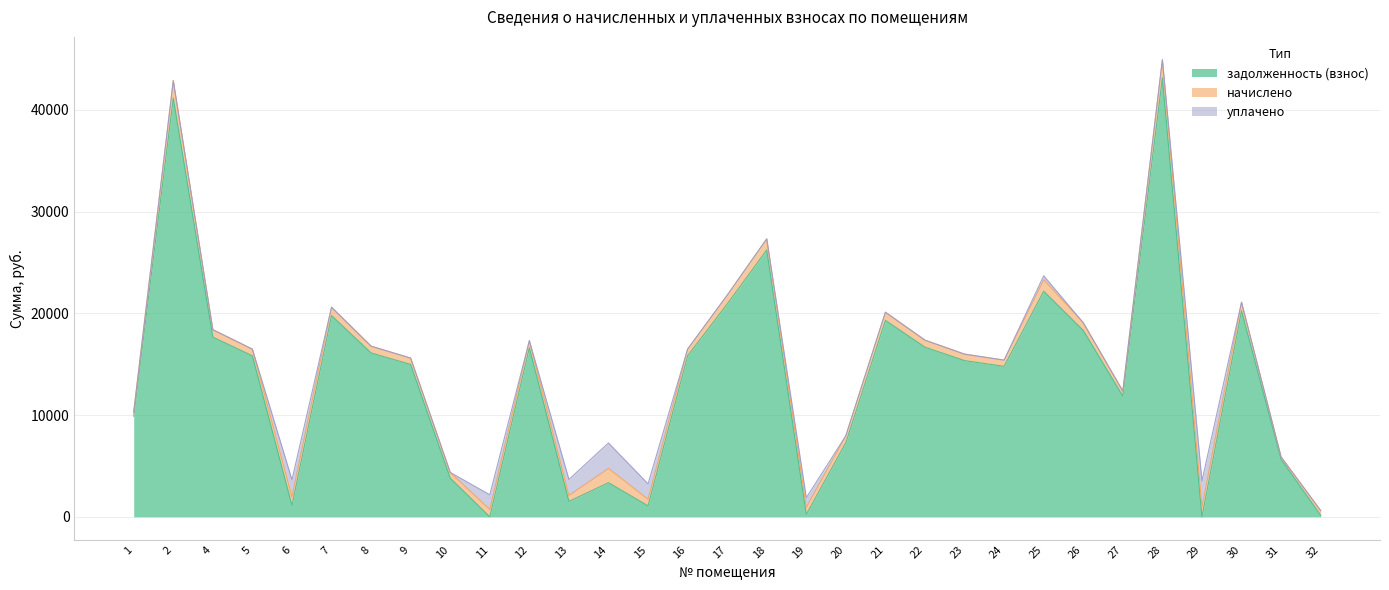

Is the value of задолженность (взнос) at 19 greater than the value of начислено at 14?

No